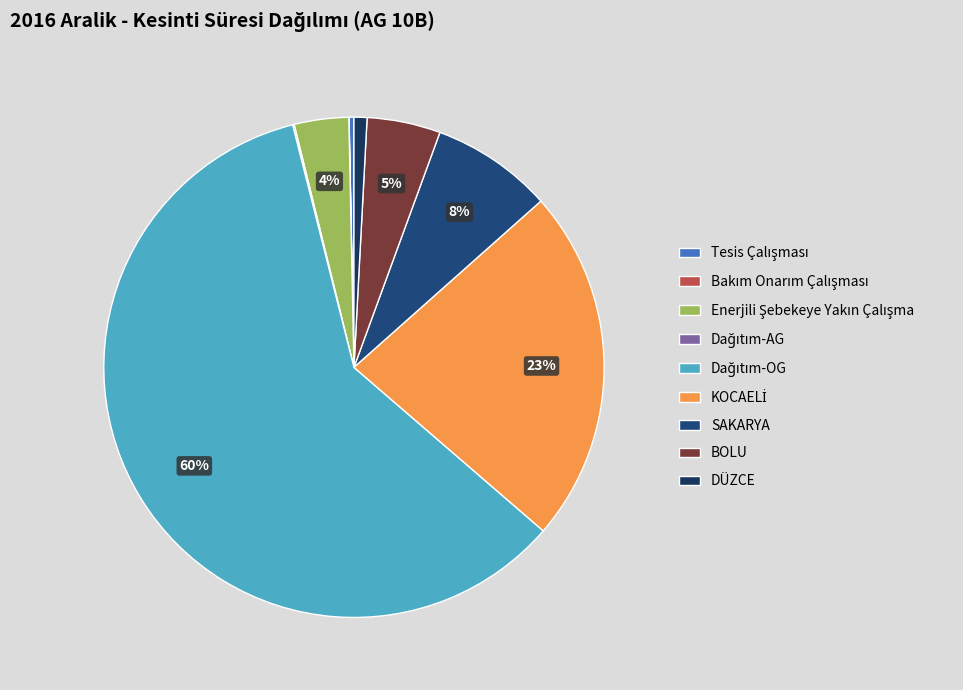

Which category accounts for the majority?

Dağıtım-OG